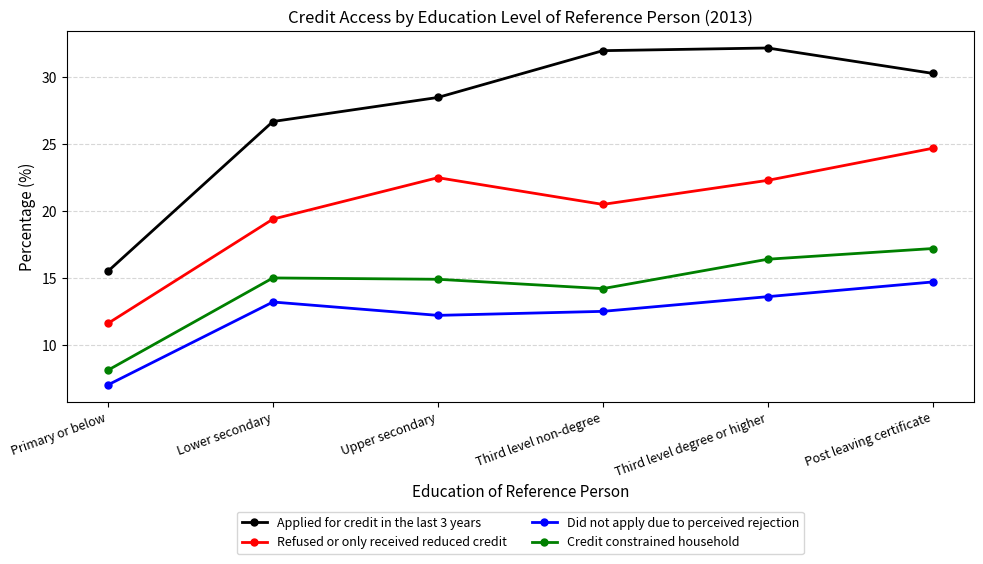

How many distinct data groups are displayed?

4